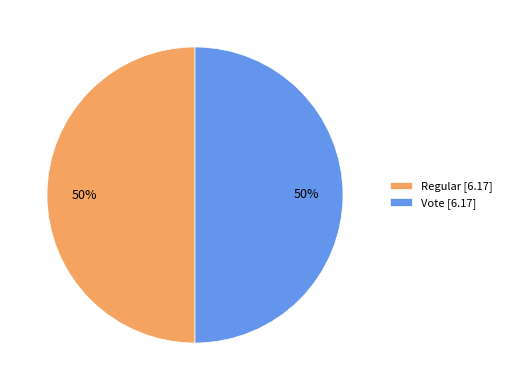

To the nearest percent, what is the average slice percentage?

50%